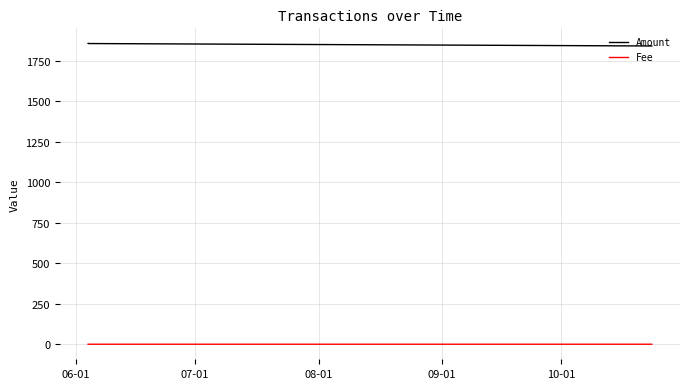

At how many categories does at least one series exceed 381?

4